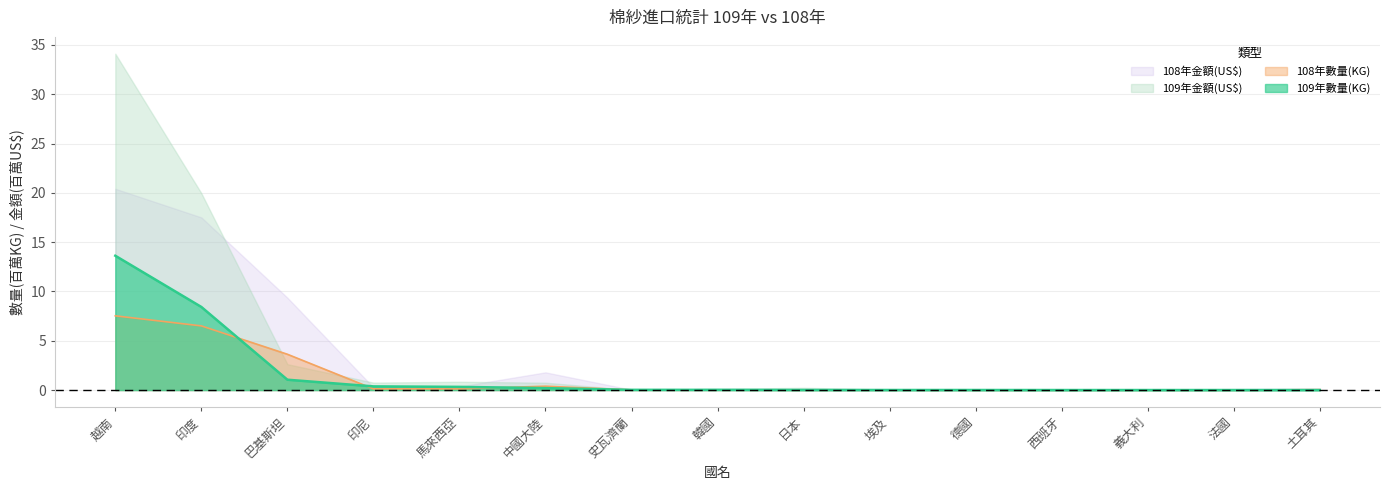

True or false: 109年數量(KG) has a value of 0.1 at 中國大陸.

False